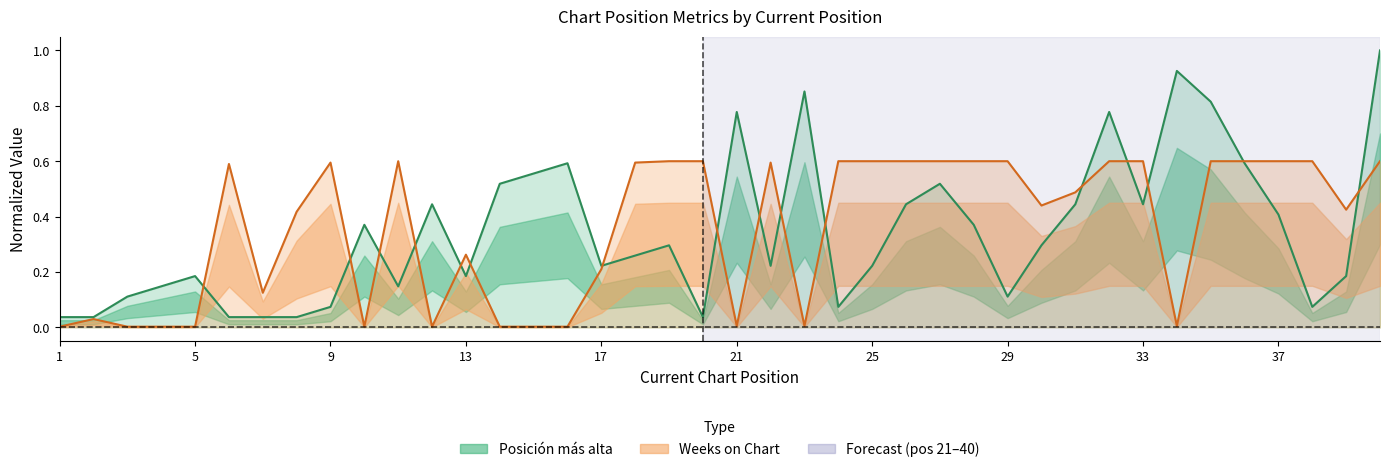

Which series has the largest total across all categories?

Weeks_on_Chart